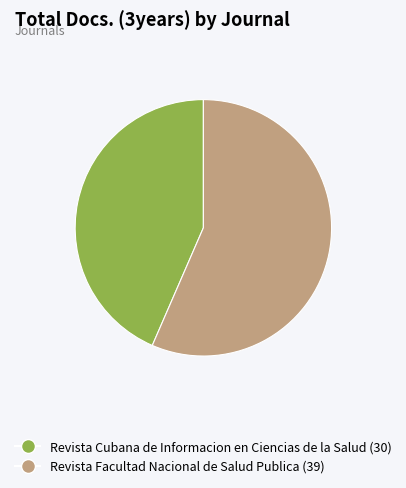

Combined, do Revista Cubana de Informacion en Ciencias de la Salud and Revista Facultad Nacional de Salud Publica account for over 50%?

Yes